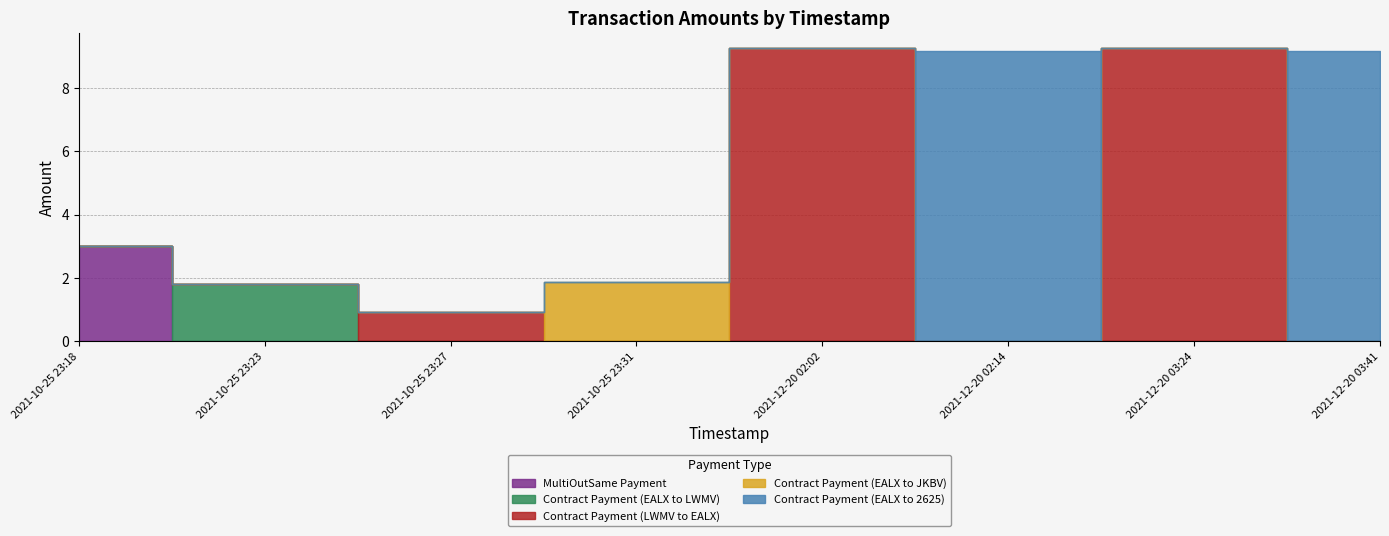

How many interior local peaks does the Contract Payment (EALX to JKBV) series have?

1